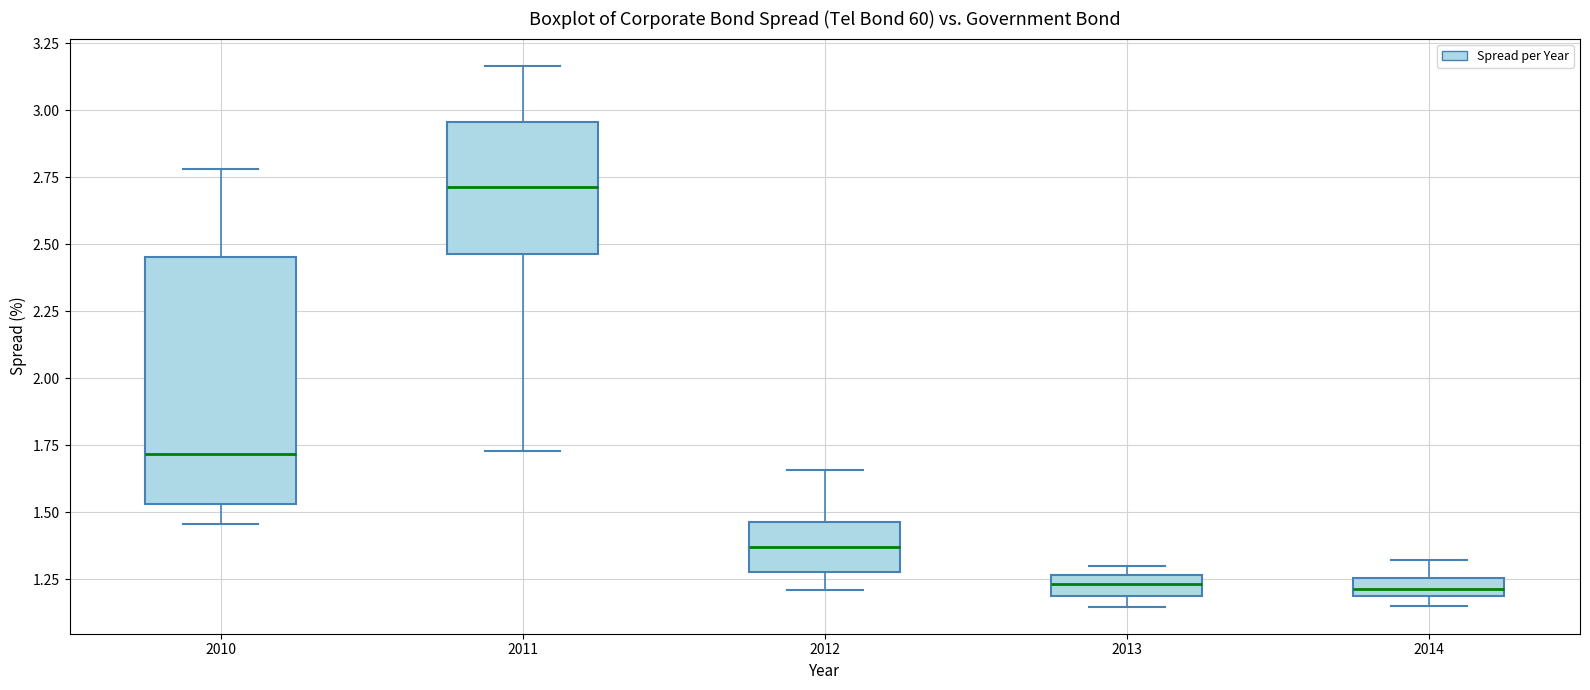

Which box is the tallest, from its lower edge to its upper edge?

2010